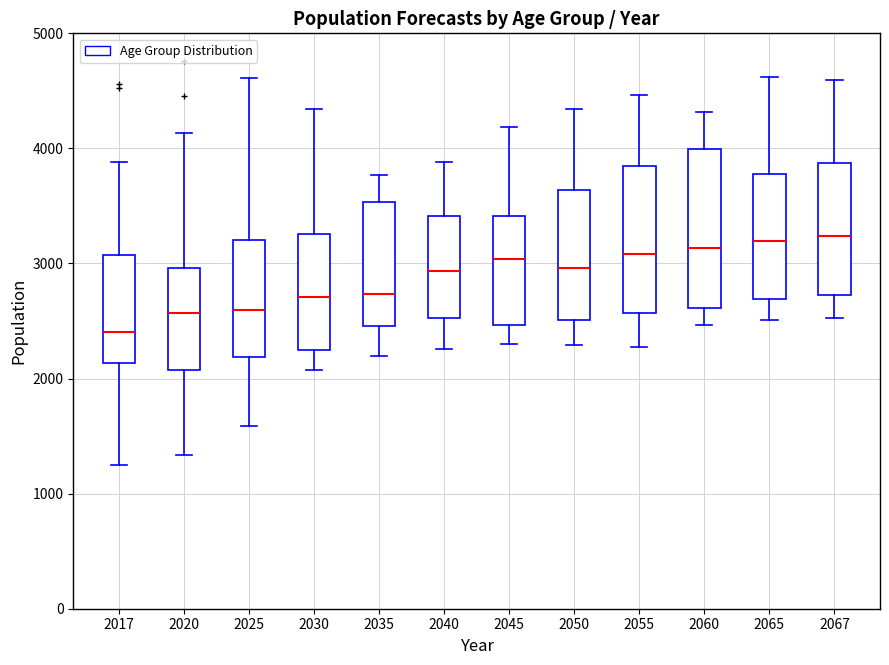

Which box has the lowest median line?

2017